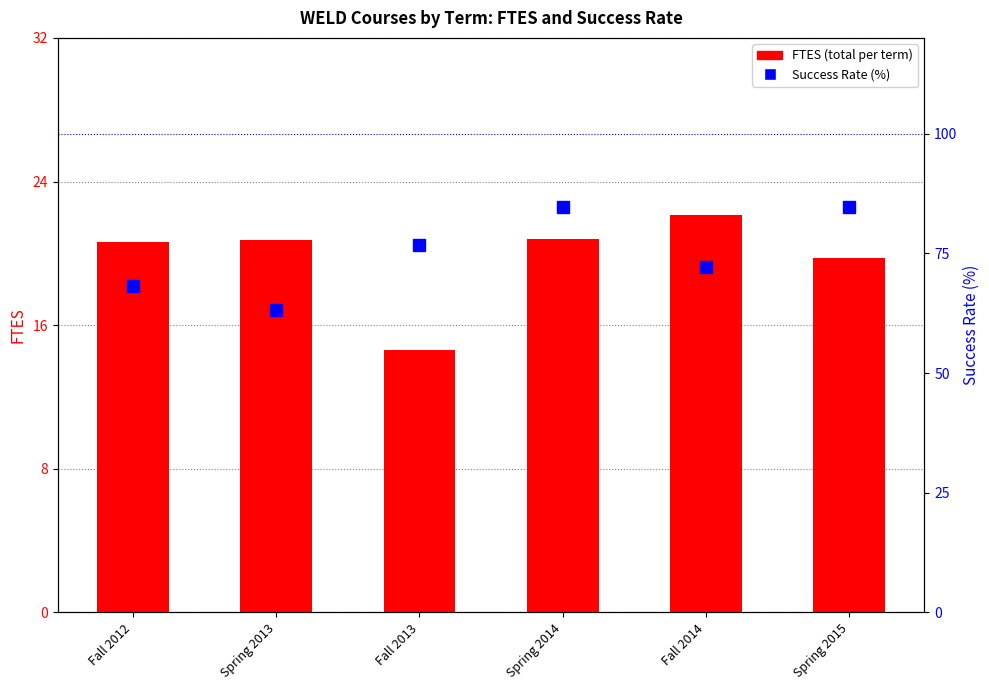

Between Fall 2012 and Fall 2013, which is larger?

Fall 2012